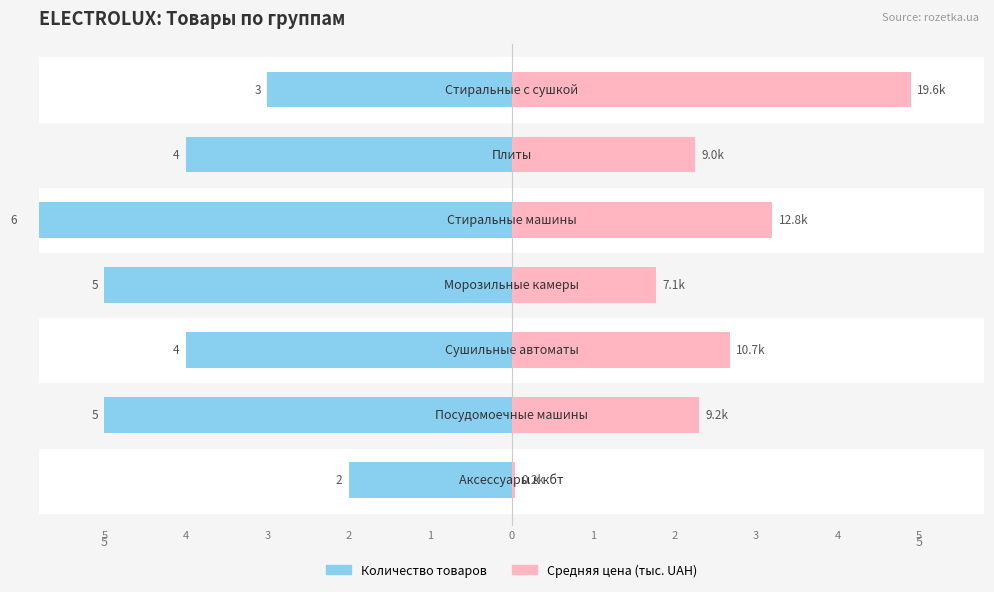

What is the difference between the highest and lowest values at 4?

7.3